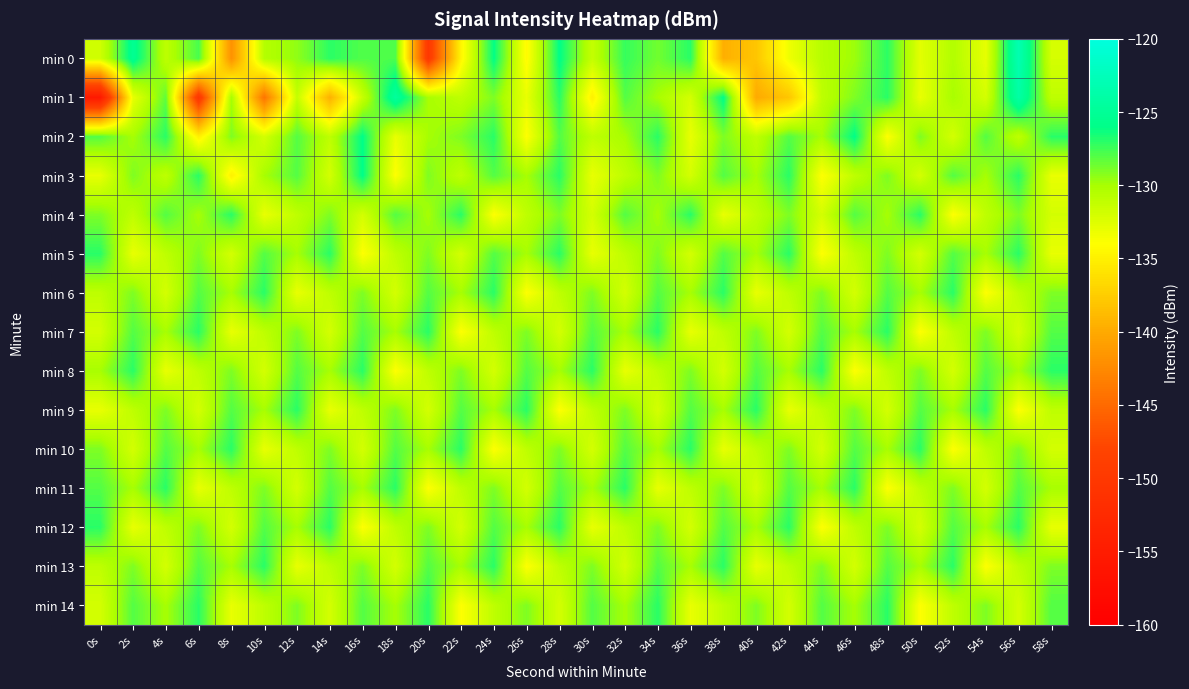

Reading left to right, extract all data points from this chart.

min 0: 0s=-131.8	2s=-125.4	4s=-131.0	6s=-127.7	8s=-141.9	10s=-130.5	12s=-129.4	14s=-127.1	16s=-127.9	18s=-127.8	20s=-150.0	22s=-134.6	24s=-126.1	26s=-134.3	28s=-126.0	30s=-131.3	32s=-127.3	34s=-128.7	36s=-127.0	38s=-139.6	40s=-138.0	42s=-133.3	44s=-130.6	46s=-129.8	48s=-127.1	50s=-132.7	52s=-130.4	54s=-132.9	56s=-123.1	58s=-132.0
min 1: 0s=-155.5	2s=-133.0	4s=-128.3	6s=-150.4	8s=-130.0	10s=-144.2	12s=-131.2	14s=-139.5	16s=-131.4	18s=-124.6	20s=-130.0	22s=-131.0	24s=-129.0	26s=-133.0	28s=-127.0	30s=-135.0	32s=-128.0	34s=-130.0	36s=-132.0	38s=-126.0	40s=-140.0	42s=-138.0	44s=-131.0	46s=-129.0	48s=-127.0	50s=-133.0	52s=-130.0	54s=-132.0	56s=-124.0	58s=-131.0
min 2: 0s=-128.0	2s=-130.0	4s=-127.0	6s=-135.0	8s=-129.0	10s=-132.0	12s=-128.0	14s=-131.0	16s=-126.0	18s=-133.0	20s=-130.0	22s=-129.0	24s=-127.0	26s=-134.0	28s=-128.0	30s=-131.0	32s=-130.0	34s=-127.0	36s=-133.0	38s=-129.0	40s=-131.0	42s=-128.0	44s=-130.0	46s=-126.0	48s=-134.0	50s=-129.0	52s=-132.0	54s=-128.0	56s=-131.0	58s=-127.0
min 3: 0s=-133.0	2s=-129.0	4s=-131.0	6s=-127.0	8s=-135.0	10s=-130.0	12s=-128.0	14s=-132.0	16s=-126.0	18s=-134.0	20s=-129.0	22s=-131.0	24s=-128.0	26s=-130.0	28s=-127.0	30s=-133.0	32s=-131.0	34s=-129.0	36s=-132.0	38s=-128.0	40s=-130.0	42s=-127.0	44s=-134.0	46s=-131.0	48s=-129.0	50s=-132.0	52s=-128.0	54s=-130.0	56s=-127.0	58s=-133.0
min 4: 0s=-129.0	2s=-131.0	4s=-128.0	6s=-130.0	8s=-127.0	10s=-133.0	12s=-131.0	14s=-129.0	16s=-132.0	18s=-128.0	20s=-130.0	22s=-127.0	24s=-134.0	26s=-131.0	28s=-129.0	30s=-132.0	32s=-128.0	34s=-130.0	36s=-127.0	38s=-133.0	40s=-131.0	42s=-129.0	44s=-132.0	46s=-128.0	48s=-130.0	50s=-127.0	52s=-134.0	54s=-131.0	56s=-129.0	58s=-132.0
min 5: 0s=-127.0	2s=-133.0	4s=-131.0	6s=-129.0	8s=-132.0	10s=-128.0	12s=-130.0	14s=-127.0	16s=-134.0	18s=-131.0	20s=-129.0	22s=-132.0	24s=-128.0	26s=-130.0	28s=-127.0	30s=-133.0	32s=-131.0	34s=-129.0	36s=-132.0	38s=-128.0	40s=-130.0	42s=-127.0	44s=-134.0	46s=-131.0	48s=-129.0	50s=-132.0	52s=-128.0	54s=-130.0	56s=-127.0	58s=-133.0
min 6: 0s=-131.0	2s=-129.0	4s=-132.0	6s=-128.0	8s=-130.0	10s=-127.0	12s=-133.0	14s=-131.0	16s=-129.0	18s=-132.0	20s=-128.0	22s=-130.0	24s=-127.0	26s=-134.0	28s=-131.0	30s=-129.0	32s=-132.0	34s=-128.0	36s=-130.0	38s=-127.0	40s=-133.0	42s=-131.0	44s=-129.0	46s=-132.0	48s=-128.0	50s=-130.0	52s=-127.0	54s=-134.0	56s=-131.0	58s=-129.0
min 7: 0s=-132.0	2s=-128.0	4s=-130.0	6s=-127.0	8s=-133.0	10s=-131.0	12s=-129.0	14s=-132.0	16s=-128.0	18s=-130.0	20s=-127.0	22s=-134.0	24s=-131.0	26s=-129.0	28s=-132.0	30s=-128.0	32s=-130.0	34s=-127.0	36s=-133.0	38s=-131.0	40s=-129.0	42s=-132.0	44s=-128.0	46s=-130.0	48s=-127.0	50s=-134.0	52s=-131.0	54s=-129.0	56s=-132.0	58s=-128.0
min 8: 0s=-130.0	2s=-127.0	4s=-133.0	6s=-131.0	8s=-129.0	10s=-132.0	12s=-128.0	14s=-130.0	16s=-127.0	18s=-134.0	20s=-131.0	22s=-129.0	24s=-132.0	26s=-128.0	28s=-130.0	30s=-127.0	32s=-133.0	34s=-131.0	36s=-129.0	38s=-132.0	40s=-128.0	42s=-130.0	44s=-127.0	46s=-134.0	48s=-131.0	50s=-129.0	52s=-132.0	54s=-128.0	56s=-130.0	58s=-127.0
min 9: 0s=-133.0	2s=-131.0	4s=-129.0	6s=-132.0	8s=-128.0	10s=-130.0	12s=-127.0	14s=-133.0	16s=-131.0	18s=-129.0	20s=-132.0	22s=-128.0	24s=-130.0	26s=-127.0	28s=-134.0	30s=-131.0	32s=-129.0	34s=-132.0	36s=-128.0	38s=-130.0	40s=-127.0	42s=-133.0	44s=-131.0	46s=-129.0	48s=-132.0	50s=-128.0	52s=-130.0	54s=-127.0	56s=-134.0	58s=-131.0
min 10: 0s=-129.0	2s=-132.0	4s=-128.0	6s=-130.0	8s=-127.0	10s=-133.0	12s=-131.0	14s=-129.0	16s=-132.0	18s=-128.0	20s=-130.0	22s=-127.0	24s=-134.0	26s=-131.0	28s=-129.0	30s=-132.0	32s=-128.0	34s=-130.0	36s=-127.0	38s=-133.0	40s=-131.0	42s=-129.0	44s=-132.0	46s=-128.0	48s=-130.0	50s=-127.0	52s=-134.0	54s=-131.0	56s=-129.0	58s=-132.0
min 11: 0s=-128.0	2s=-130.0	4s=-127.0	6s=-133.0	8s=-131.0	10s=-129.0	12s=-132.0	14s=-128.0	16s=-130.0	18s=-127.0	20s=-134.0	22s=-131.0	24s=-129.0	26s=-132.0	28s=-128.0	30s=-130.0	32s=-127.0	34s=-133.0	36s=-131.0	38s=-129.0	40s=-132.0	42s=-128.0	44s=-130.0	46s=-127.0	48s=-134.0	50s=-131.0	52s=-129.0	54s=-132.0	56s=-128.0	58s=-130.0
min 12: 0s=-127.0	2s=-133.0	4s=-131.0	6s=-129.0	8s=-132.0	10s=-128.0	12s=-130.0	14s=-127.0	16s=-134.0	18s=-131.0	20s=-129.0	22s=-132.0	24s=-128.0	26s=-130.0	28s=-127.0	30s=-133.0	32s=-131.0	34s=-129.0	36s=-132.0	38s=-128.0	40s=-130.0	42s=-127.0	44s=-134.0	46s=-131.0	48s=-129.0	50s=-132.0	52s=-128.0	54s=-130.0	56s=-127.0	58s=-133.0
min 13: 0s=-131.0	2s=-129.0	4s=-132.0	6s=-128.0	8s=-130.0	10s=-127.0	12s=-133.0	14s=-131.0	16s=-129.0	18s=-132.0	20s=-128.0	22s=-130.0	24s=-127.0	26s=-134.0	28s=-131.0	30s=-129.0	32s=-132.0	34s=-128.0	36s=-130.0	38s=-127.0	40s=-133.0	42s=-131.0	44s=-129.0	46s=-132.0	48s=-128.0	50s=-130.0	52s=-127.0	54s=-134.0	56s=-131.0	58s=-129.0
min 14: 0s=-132.0	2s=-128.0	4s=-130.0	6s=-127.0	8s=-133.0	10s=-131.0	12s=-129.0	14s=-132.0	16s=-128.0	18s=-130.0	20s=-127.0	22s=-134.0	24s=-131.0	26s=-129.0	28s=-132.0	30s=-128.0	32s=-130.0	34s=-127.0	36s=-133.0	38s=-131.0	40s=-129.0	42s=-132.0	44s=-128.0	46s=-130.0	48s=-127.0	50s=-134.0	52s=-131.0	54s=-129.0	56s=-132.0	58s=-128.0